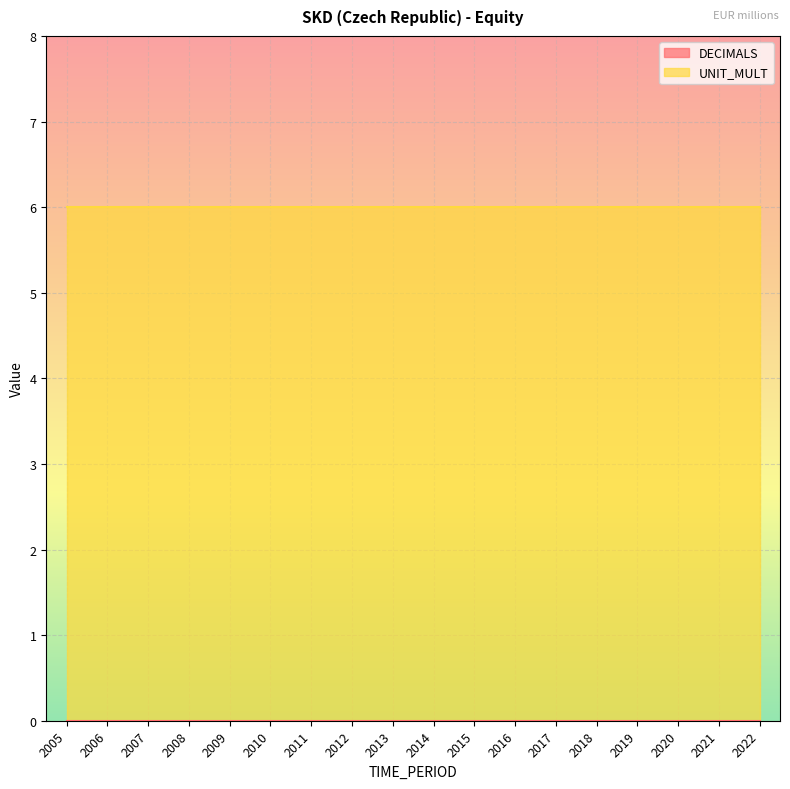

At which category is the sum across all series the highest?

2005